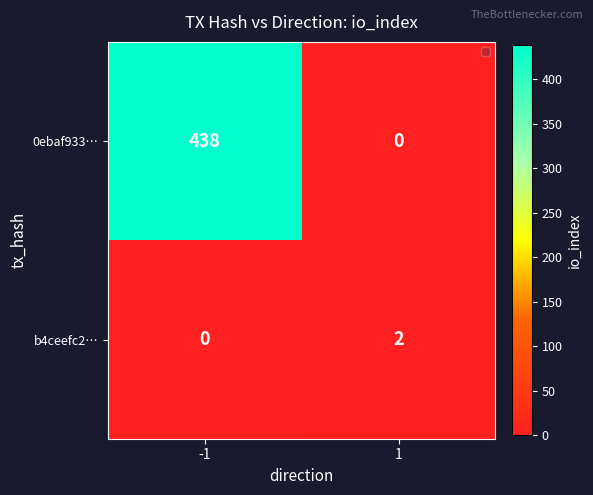

Which series changed the most between -1 and 1?

0ebaf933…